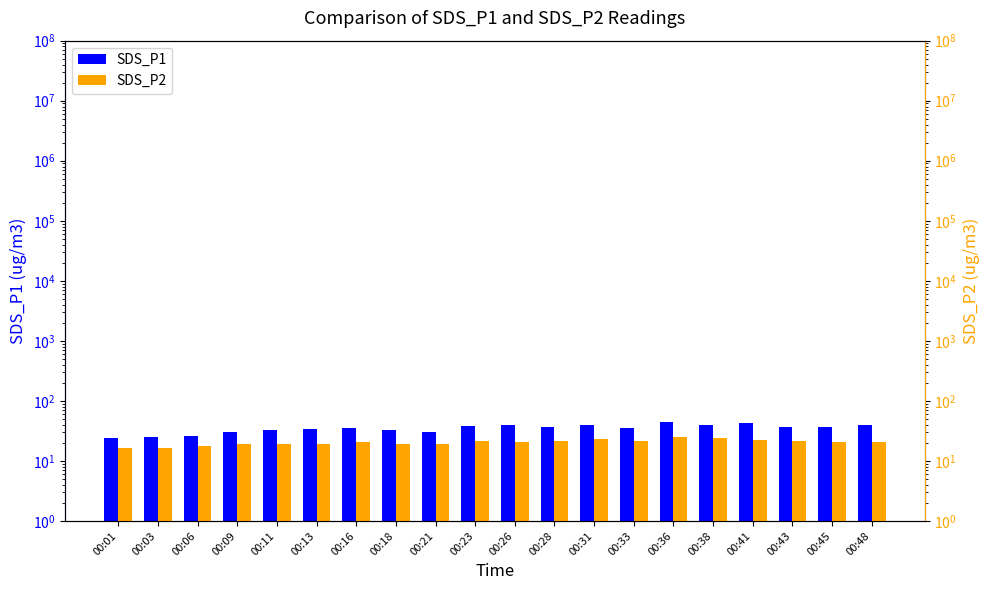

What is the difference between the maximum and minimum values in the SDS_P2 series?

8.3